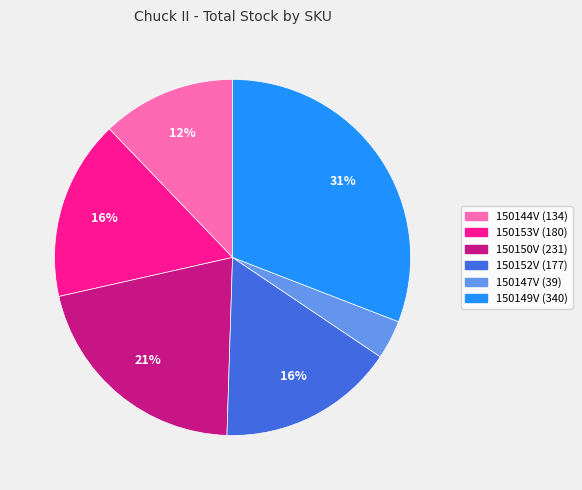

Does 150152V represent more than half of the total?

No